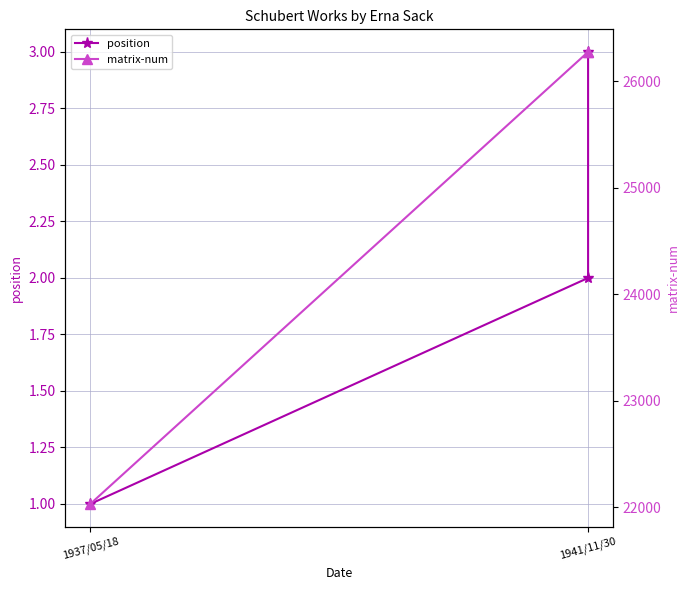

List the series in order of their peak value, highest first.

matrix-num, position